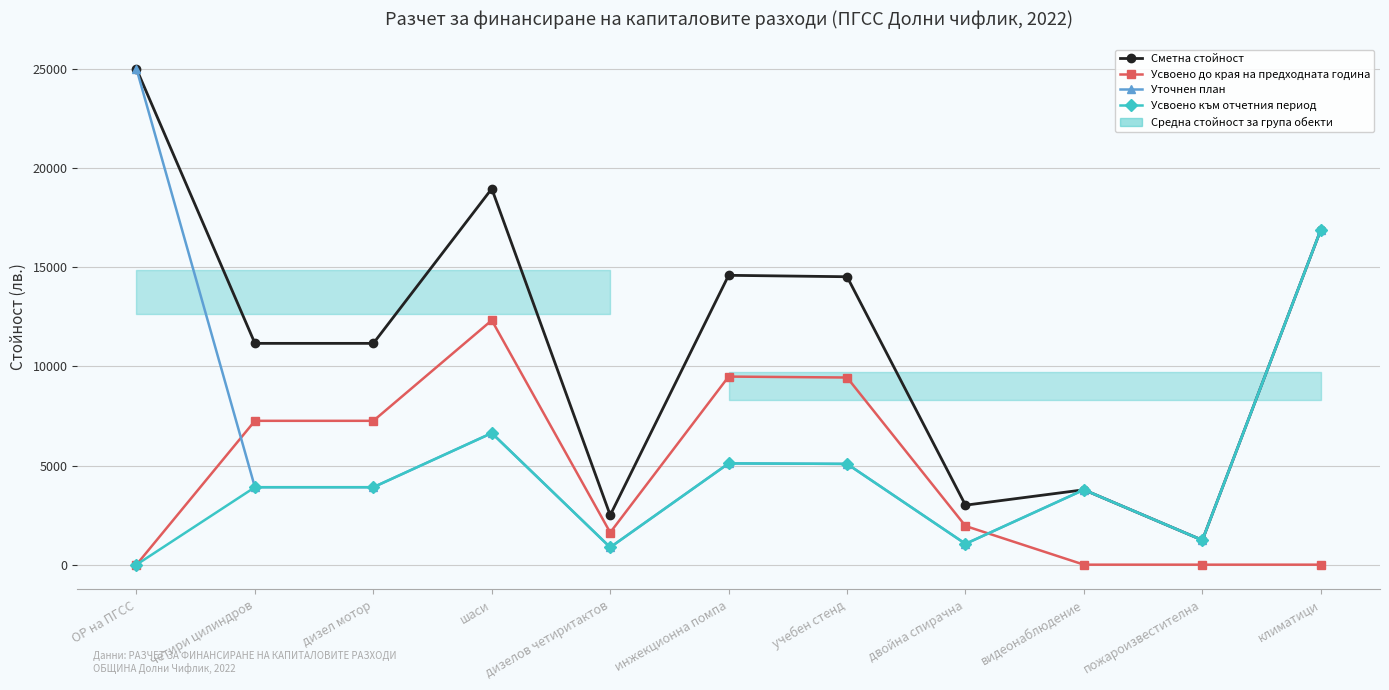

The Усвоено към отчетния период series shows 237 at дизелов четиритактов. True or false?

False